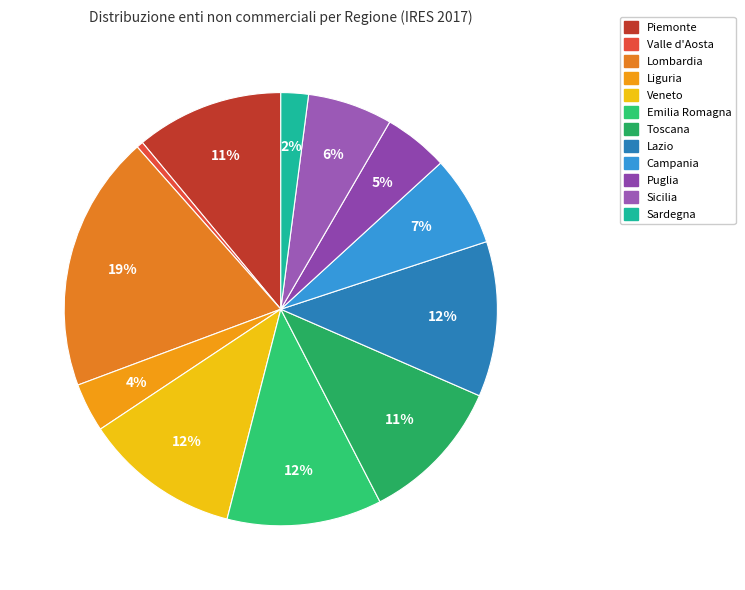

Count the number of slices in the pie.

12